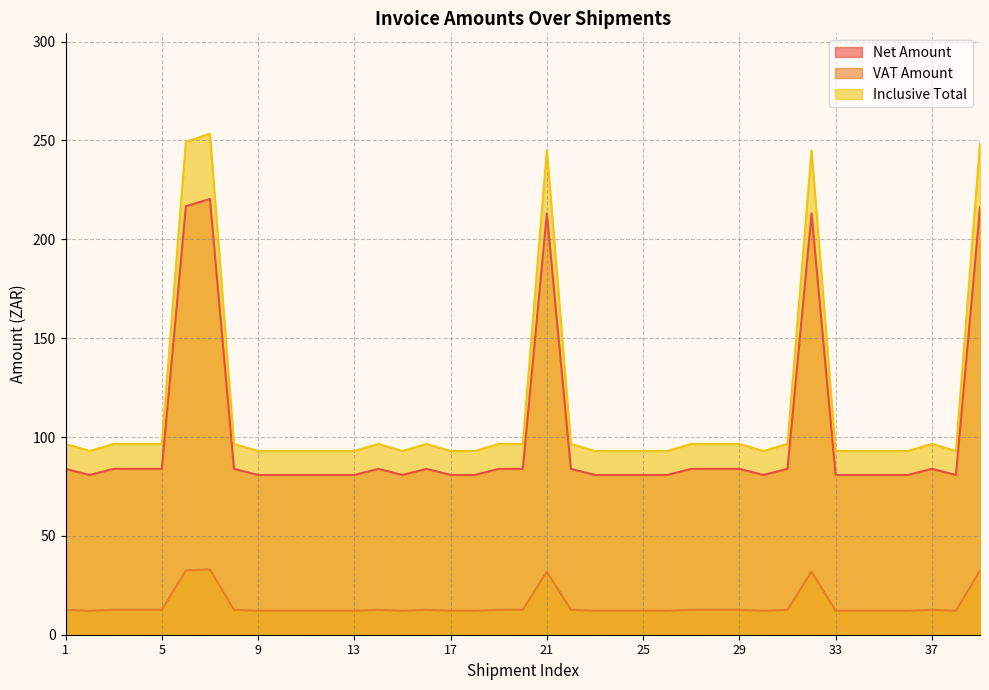

How many lines are shown in the chart?

3